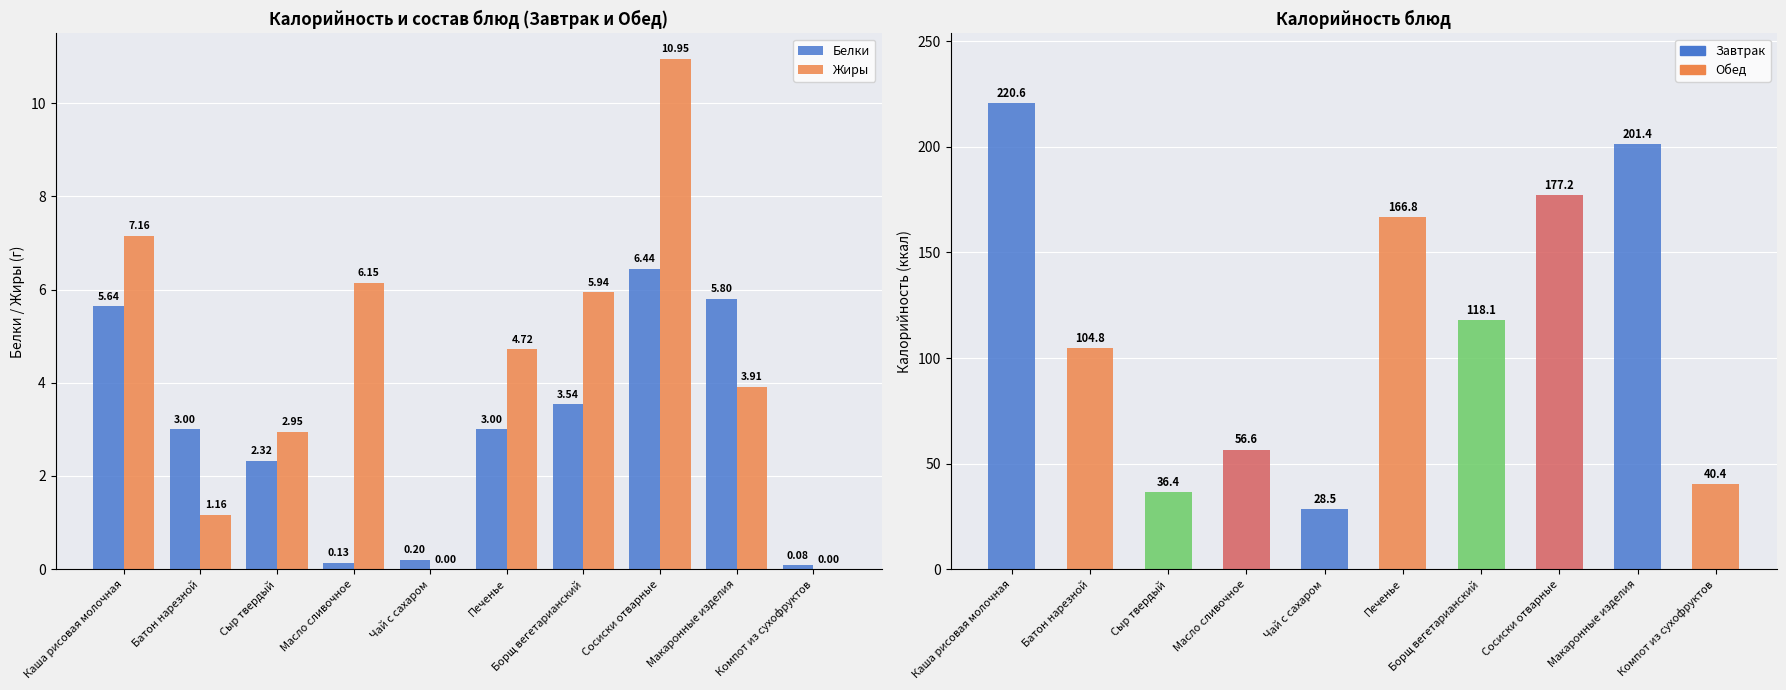

What is the spread (max minus min) of values at Печенье?

163.8